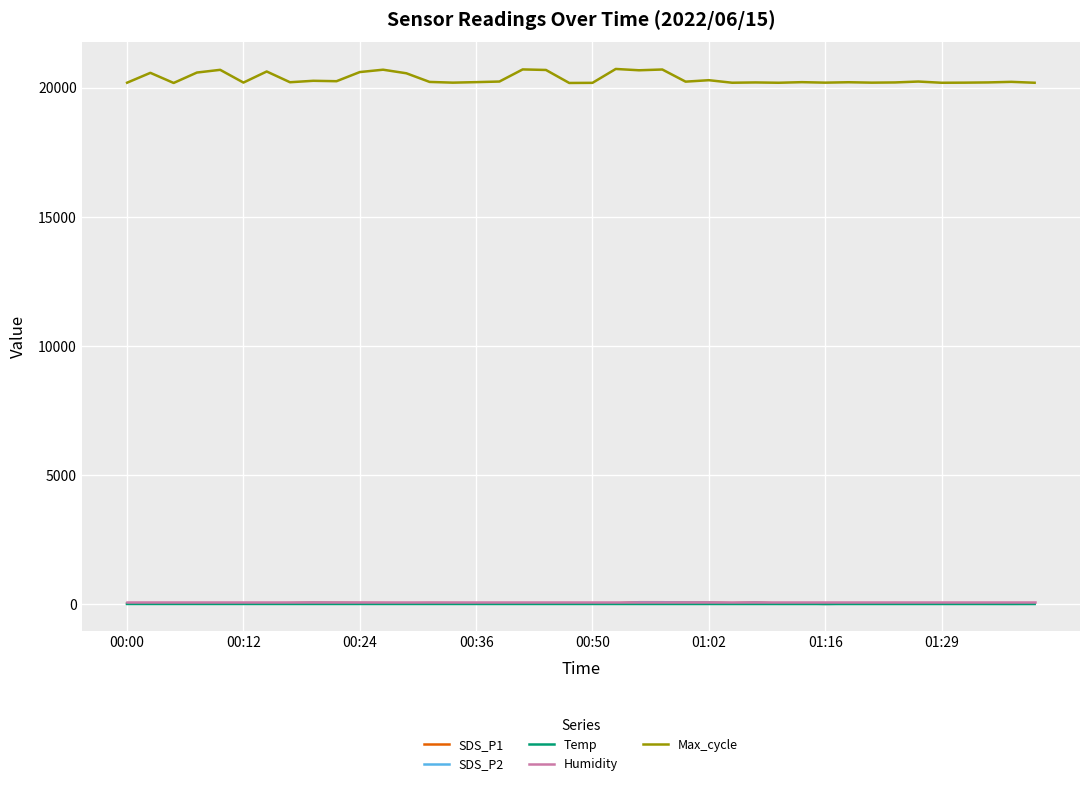

Which series has the widest spread of values?

Max_cycle